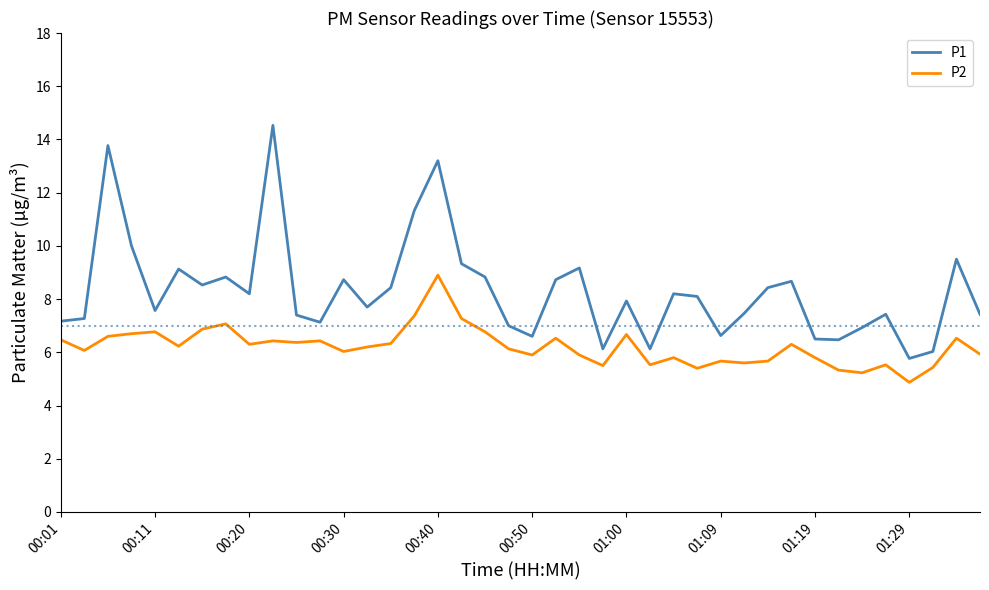

True or false: P2 has more than 2 interior local peaks.

True